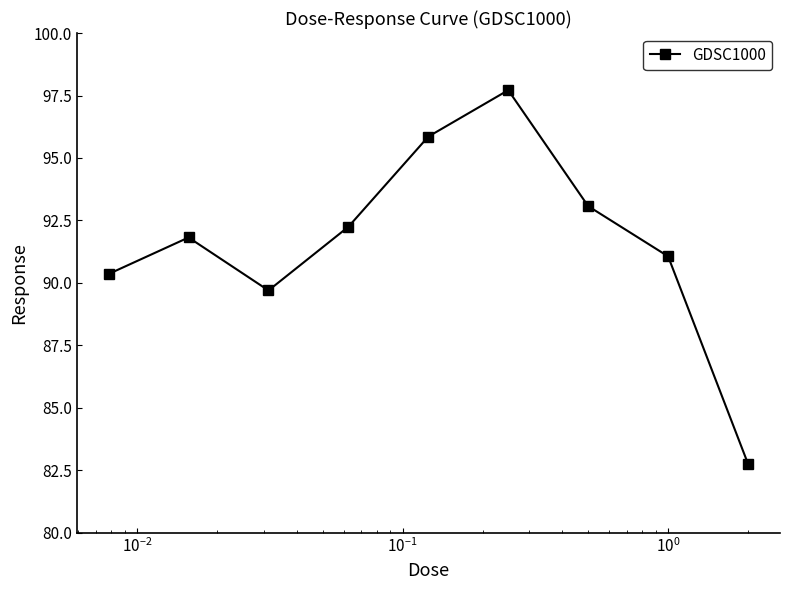

What is the difference between the maximum and minimum values?

15.0